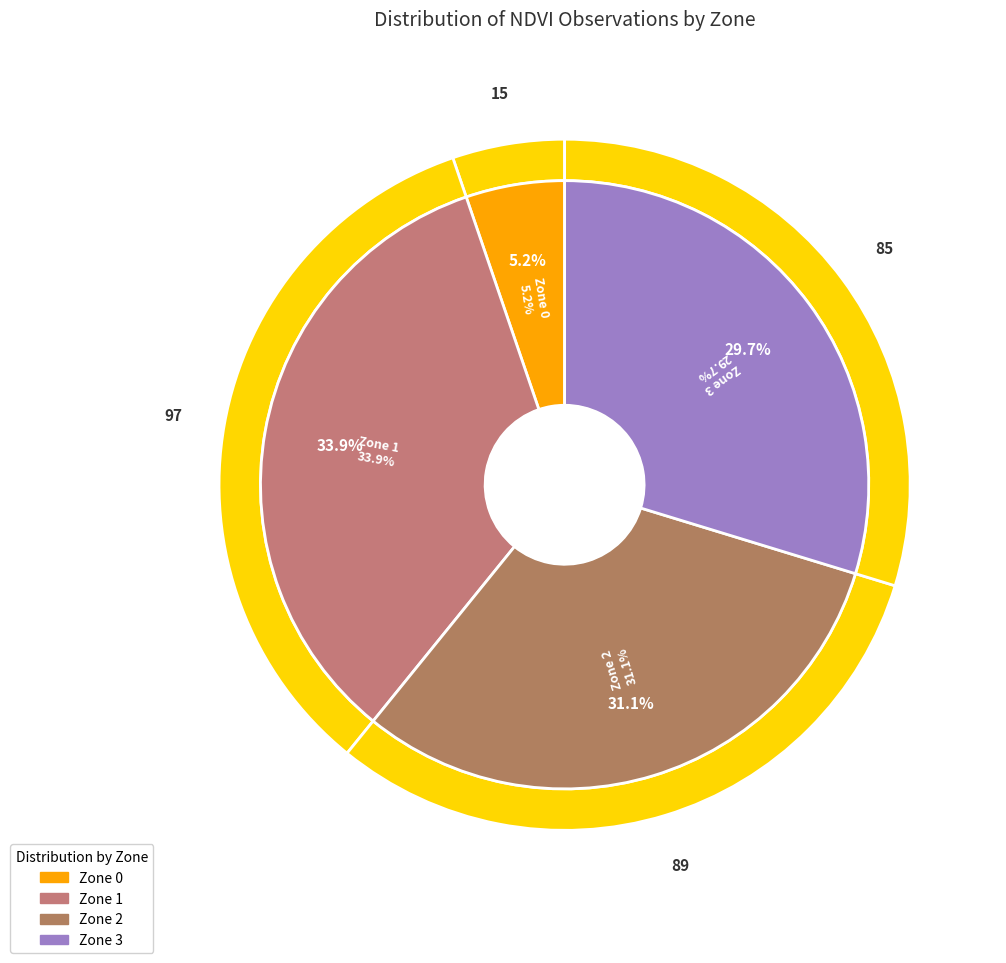

To the nearest percent, what portion does Zone 2 represent?

31%